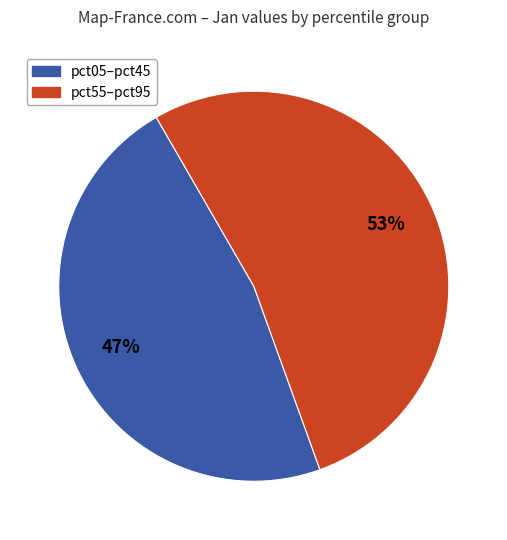

Is there any slice that represents more than half of the pie?

Yes